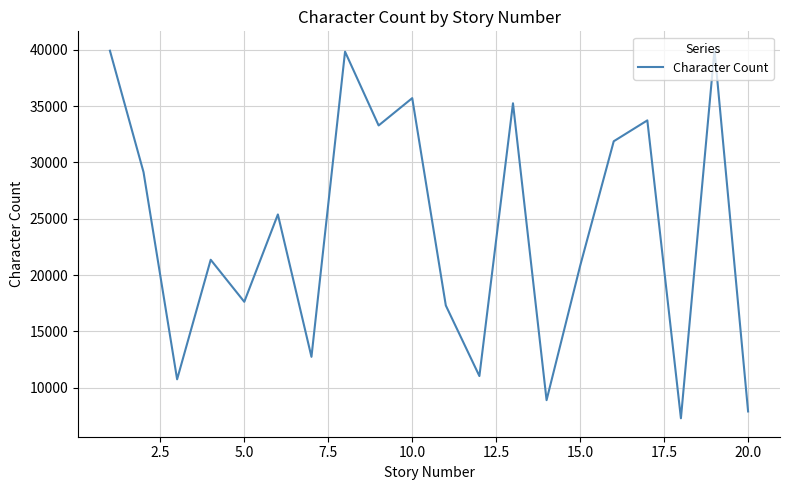

What is the smallest value displayed?

7288